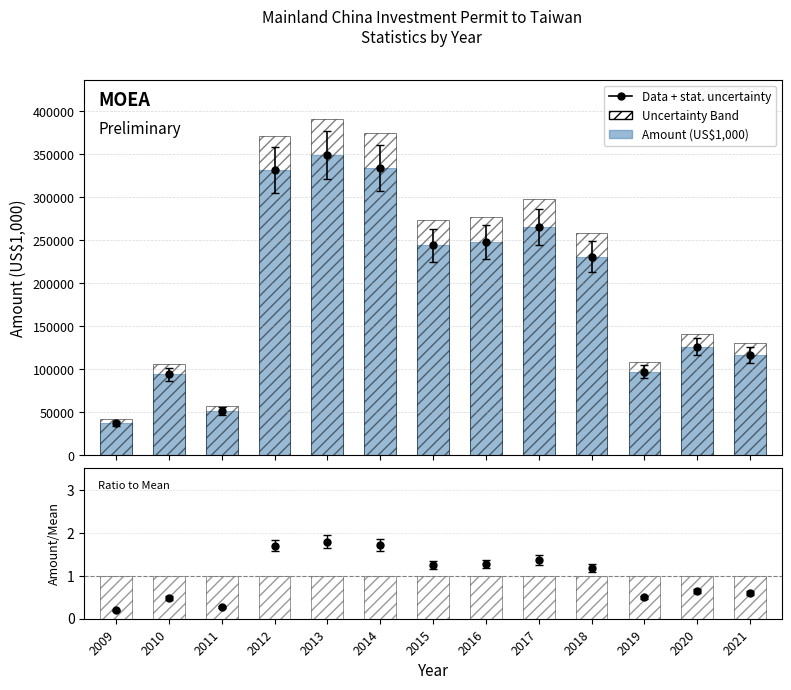

Which series has the largest range (max minus min)?

Uncertainty Band